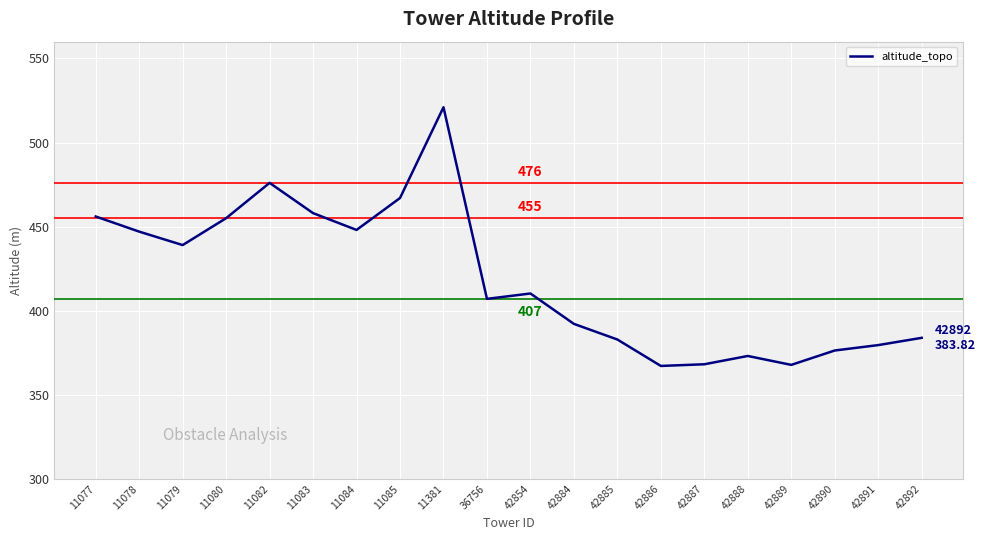

Which has a higher value, 42889 or 42890?

42890